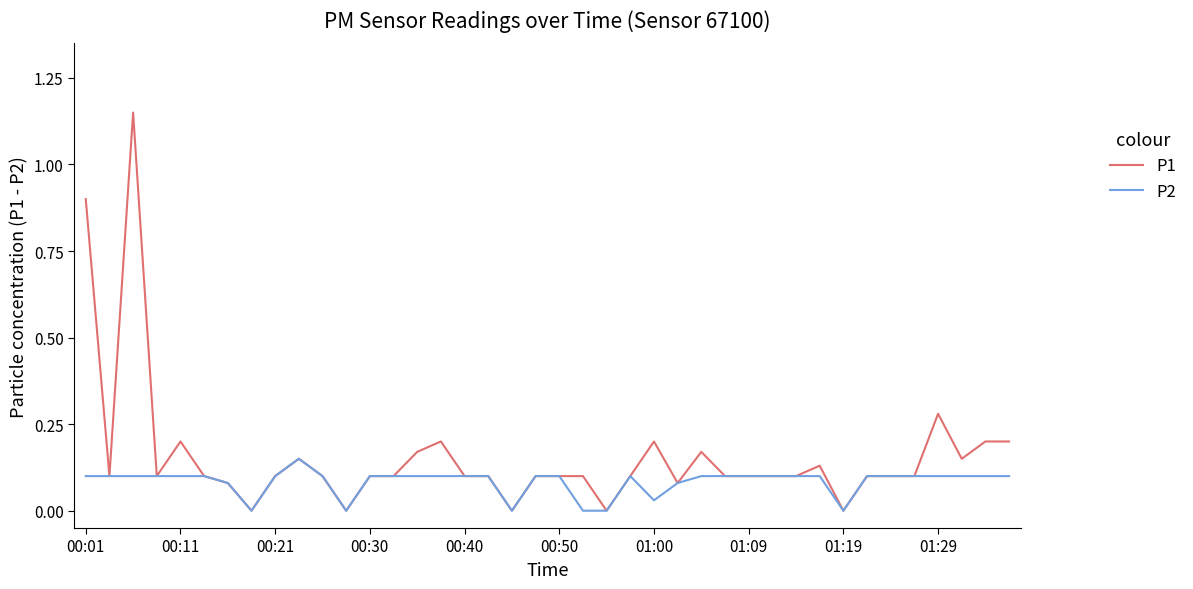

Rank the series by their average value, from highest to lowest.

P1, P2